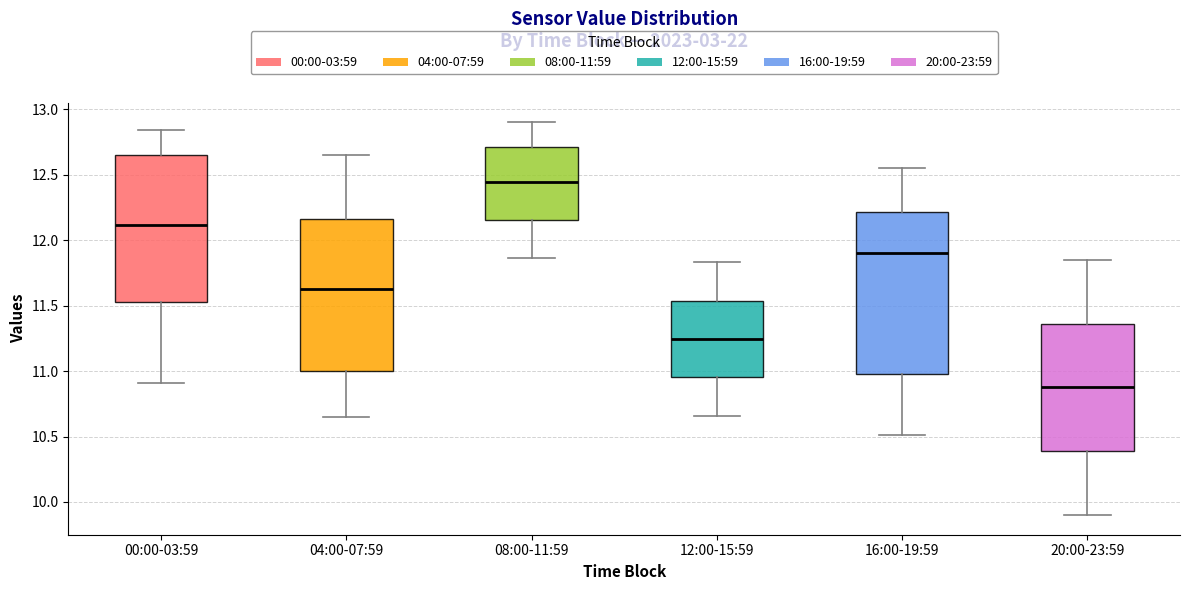

Reading left to right, read every box against the y-axis: the position of its median line, the range the box covers, and the ends of its whiskers. The values are not printed on the chart, so give them approximately, as read against the axis.

00:00-03:59: median 12.10, box 11.55 to 12.65, whiskers 10.90 to 12.85
04:00-07:59: median 11.65, box 11.00 to 12.15, whiskers 10.65 to 12.65
08:00-11:59: median 12.45, box 12.15 to 12.70, whiskers 11.85 to 12.90
12:00-15:59: median 11.25, box 10.95 to 11.55, whiskers 10.65 to 11.85
16:00-19:59: median 11.90, box 11.00 to 12.20, whiskers 10.50 to 12.55
20:00-23:59: median 10.90, box 10.40 to 11.35, whiskers 9.90 to 11.85